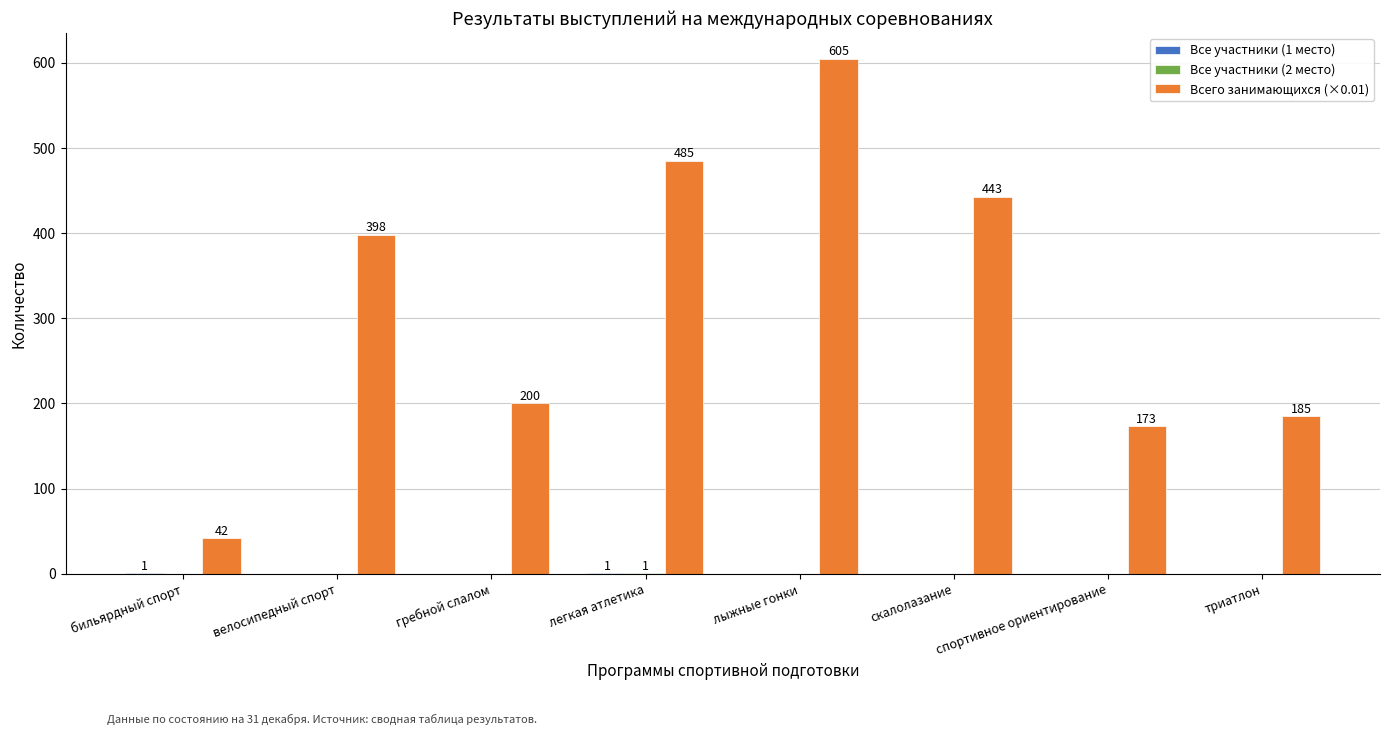

The value of Всего занимающихся (×0.01) at триатлон is 185. True or false?

True